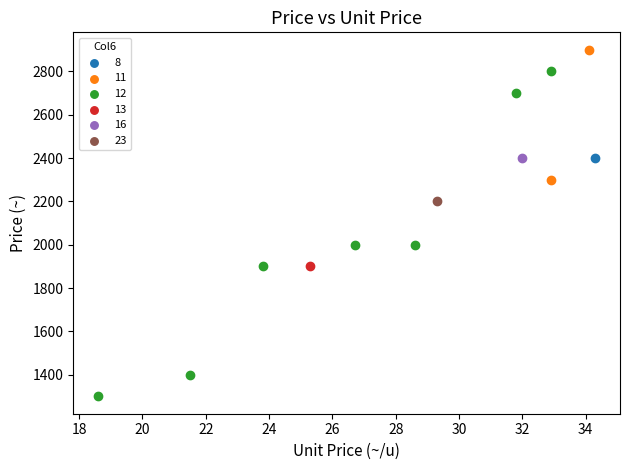

What are all the series names shown in the legend?

8, 11, 12, 13, 16, 23